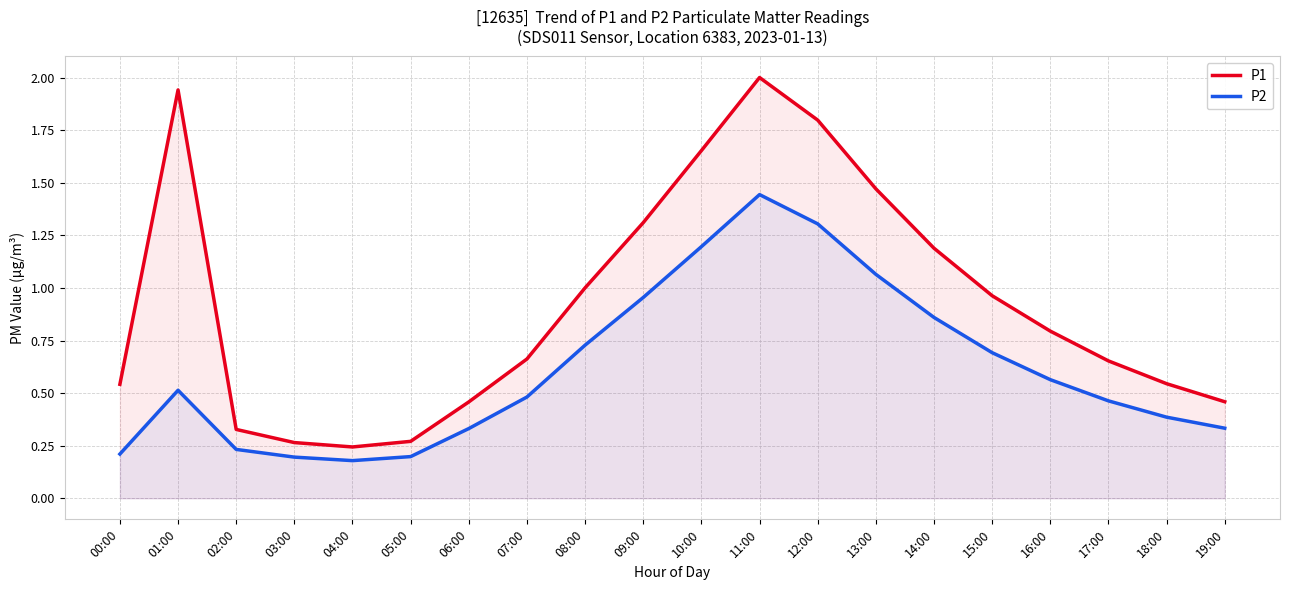

Reading left to right, list all the values displayed in this chart.

P1: 00:00=0.5	01:00=1.9	02:00=0.3	03:00=0.3	04:00=0.2	05:00=0.3	06:00=0.5	07:00=0.7	08:00=1.0	09:00=1.3	10:00=1.7	11:00=2.0	12:00=1.8	13:00=1.5	14:00=1.2	15:00=1.0	16:00=0.8	17:00=0.7	18:00=0.5	19:00=0.5
P2: 00:00=0.2	01:00=0.5	02:00=0.2	03:00=0.2	04:00=0.2	05:00=0.2	06:00=0.3	07:00=0.5	08:00=0.7	09:00=1.0	10:00=1.2	11:00=1.4	12:00=1.3	13:00=1.1	14:00=0.9	15:00=0.7	16:00=0.6	17:00=0.5	18:00=0.4	19:00=0.3